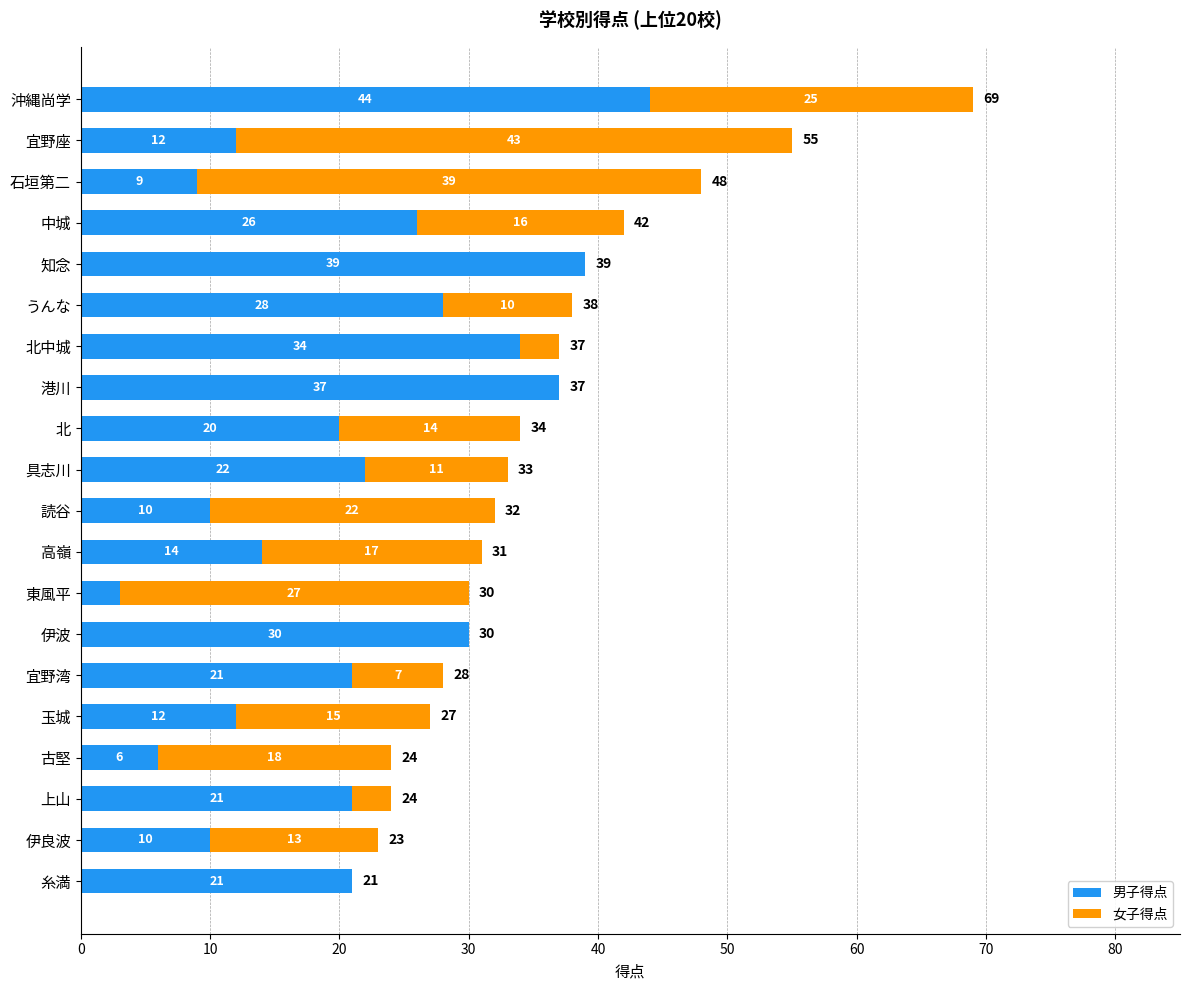

At which category is the sum across all series the highest?

沖縄尚学